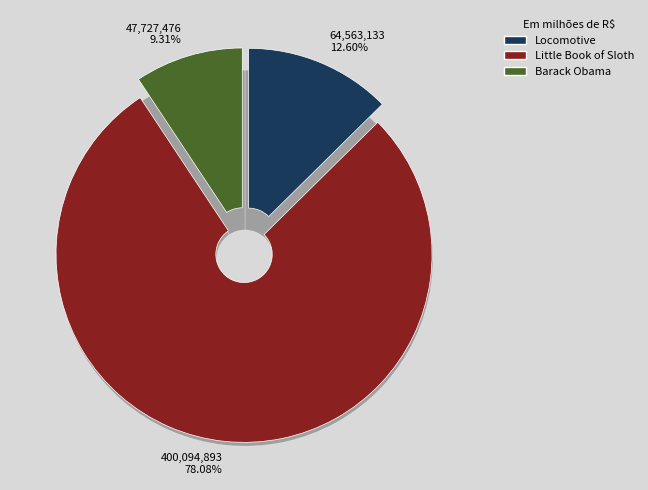

Rank the categories by value from lowest to highest.

Barack Obama, Locomotive, Little Book of Sloth